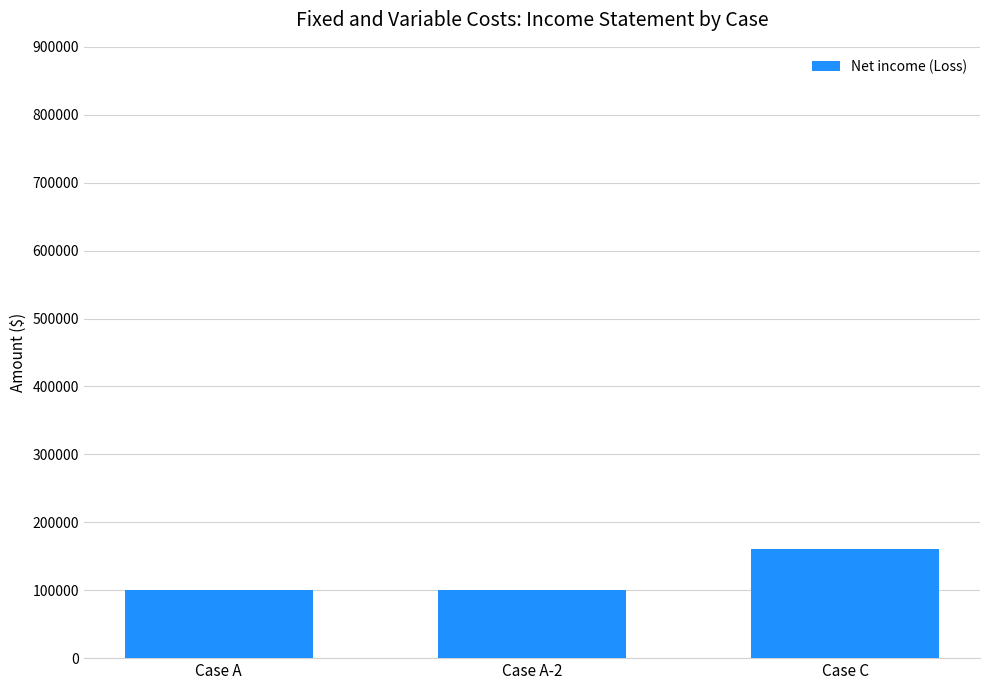

Is it true that the value at Case A-2 is 100000?

True